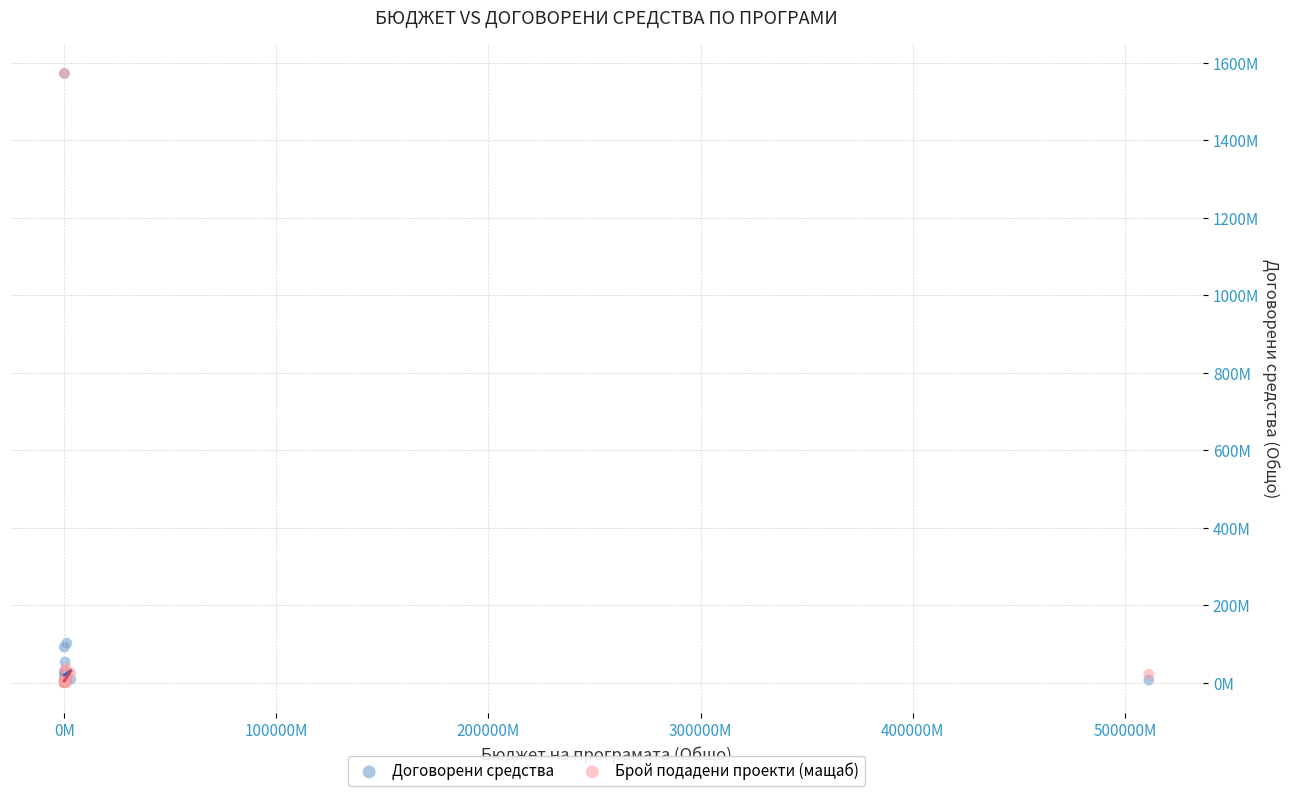

What are all the series names shown in the legend?

Договорени средства, Брой подадени проекти (мащаб)